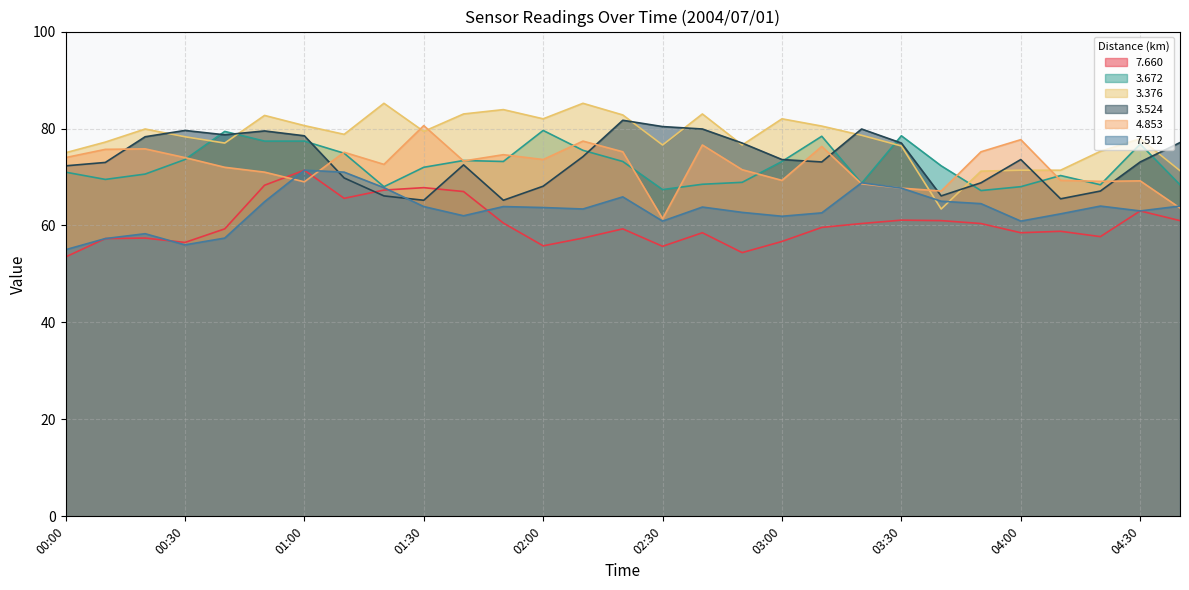

List the series in order of their peak value, lowest first.

  7.660,   7.512,   3.672,   4.853,   3.524,   3.376